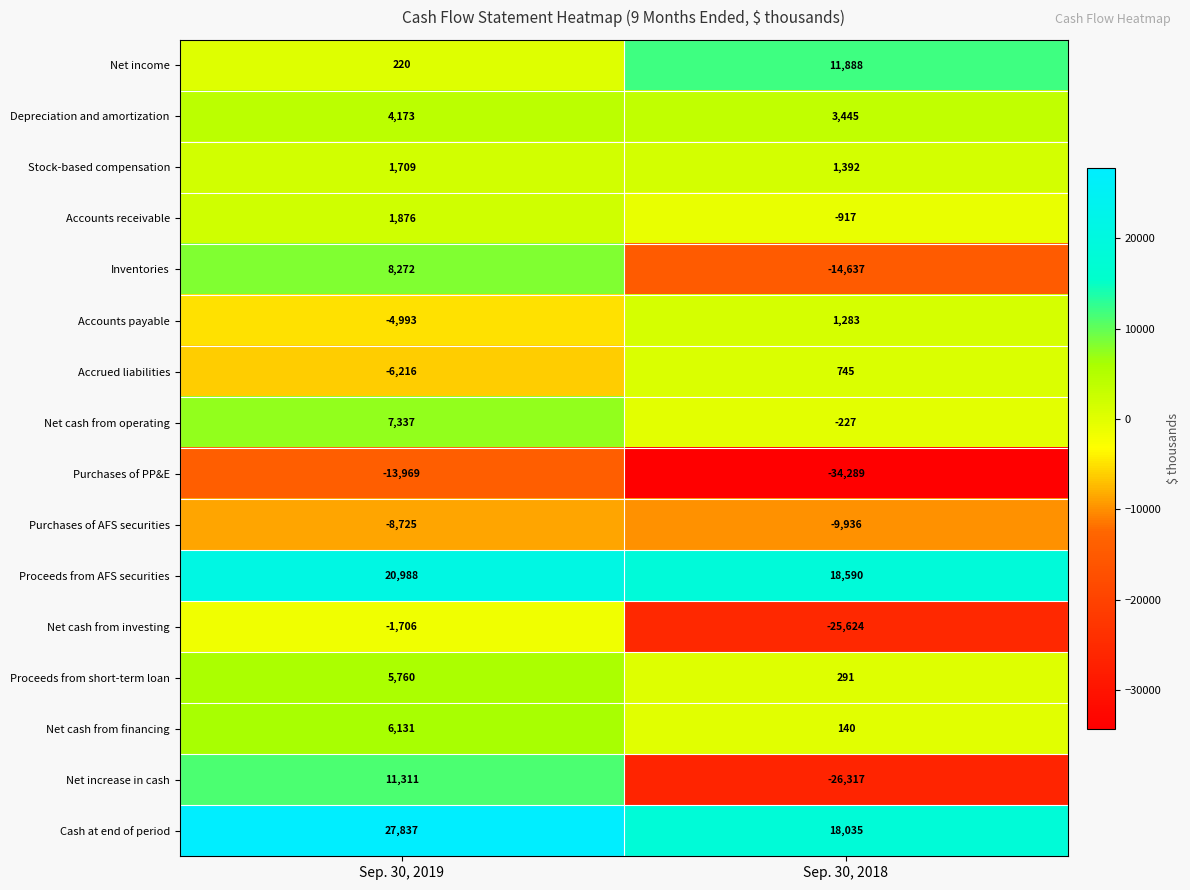

What is the difference between the Net cash from operating values at Sep. 30, 2018 and Sep. 30, 2019?

7564